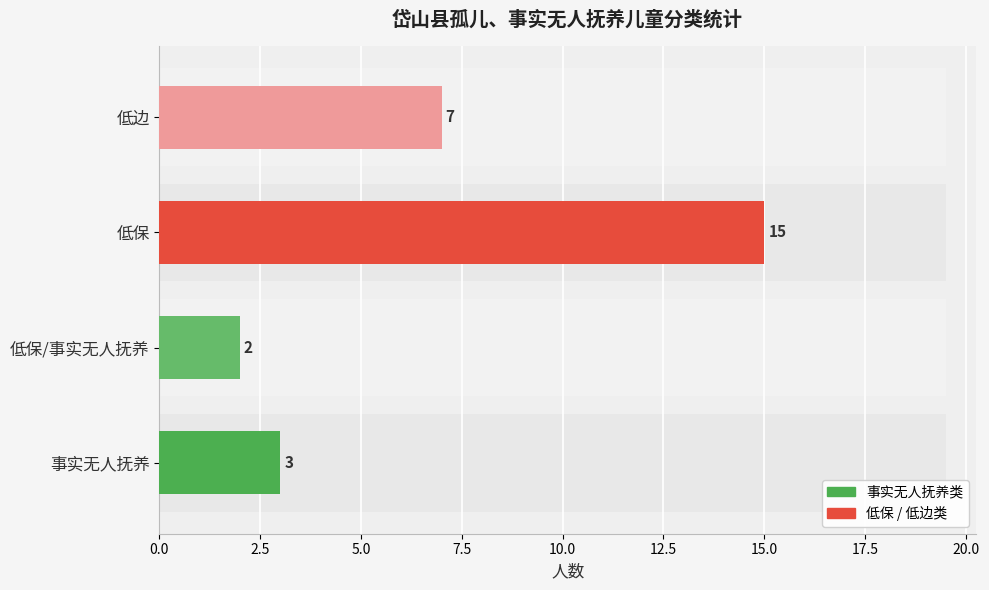

How many values in the 低保/低边 (Below) series are below 15?

1